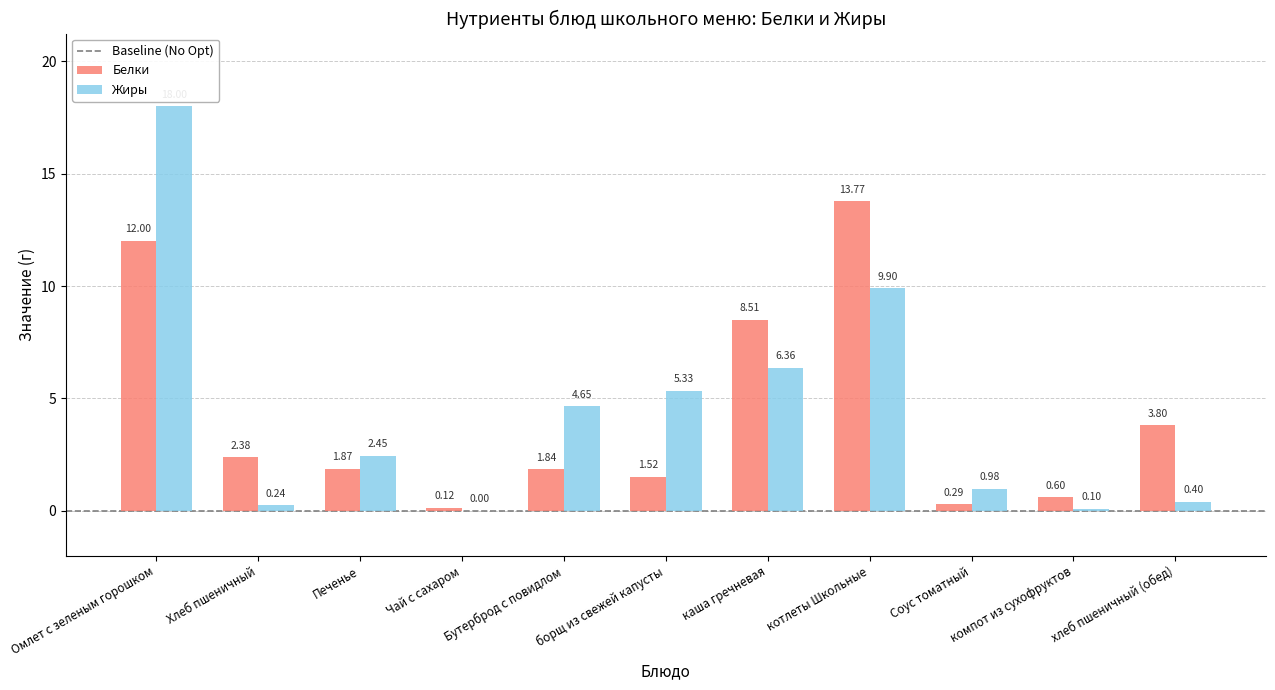

At which category is the sum across all series the highest?

Омлет с зеленым горошком